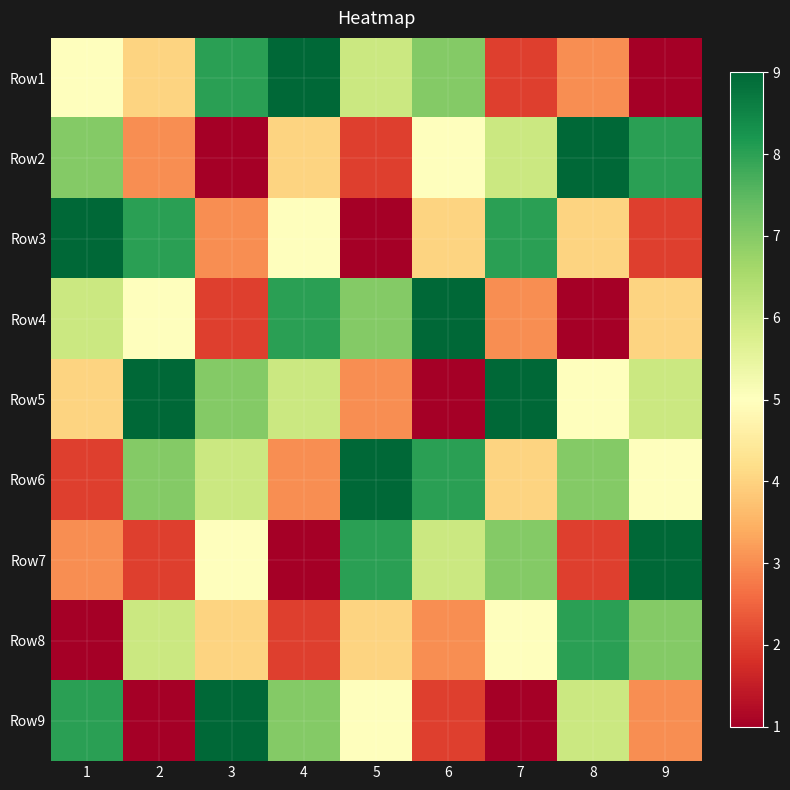

Which label corresponds to the largest value in the chart?

4